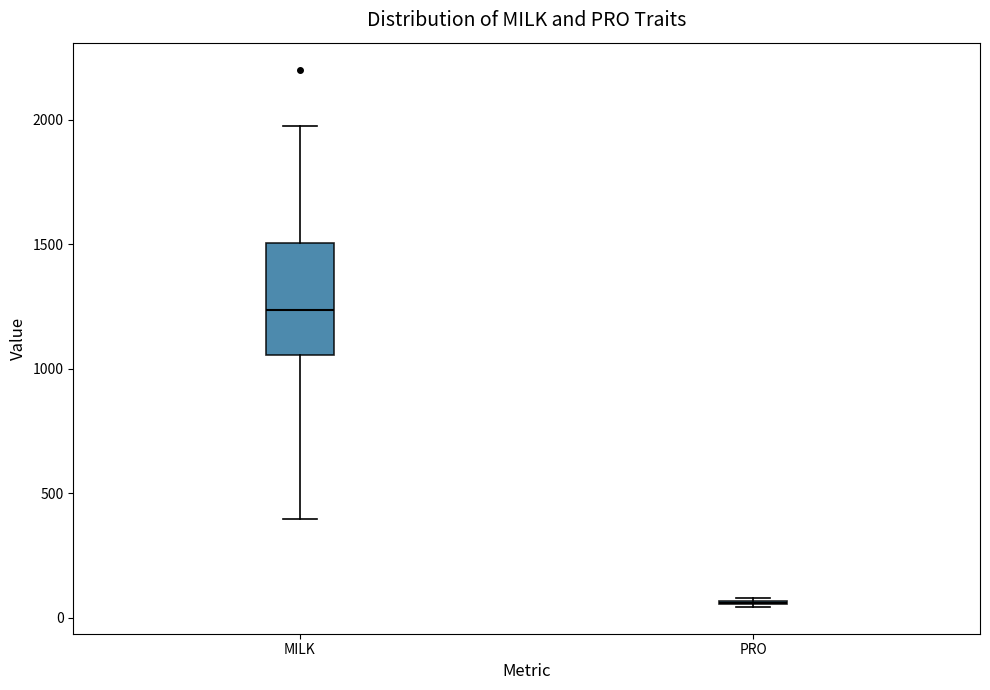

Where does the median line of the box for MILK sit on the y-axis? The values are not printed on the chart, so give them approximately, as read against the axis.

1250